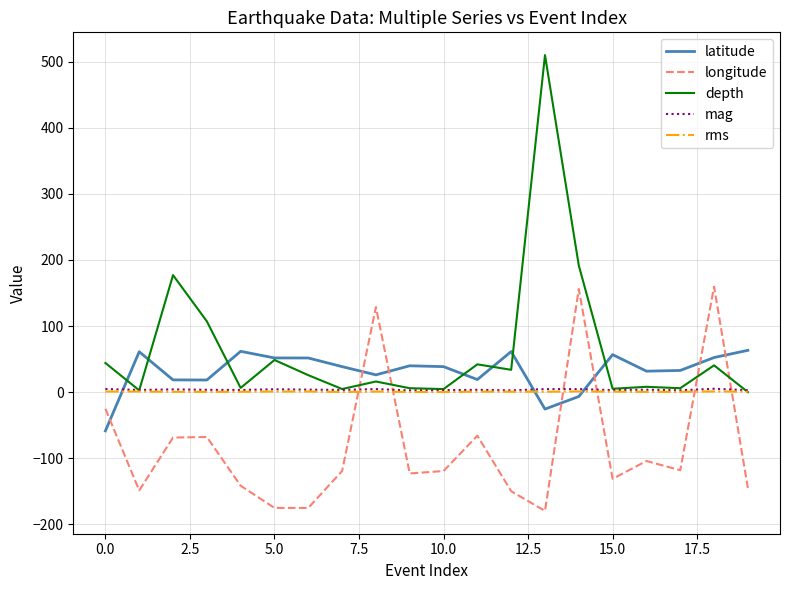

What is the greatest value displayed?

510.0